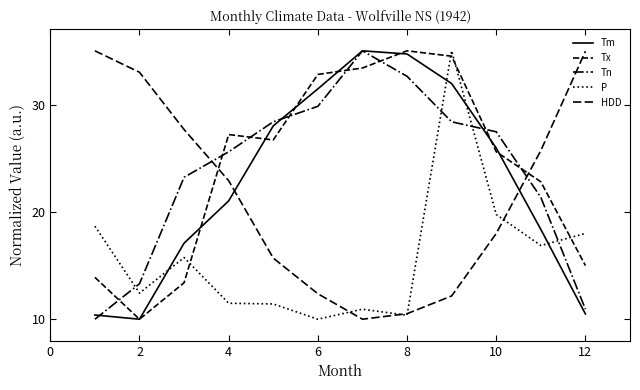

What is the sum of all P values?

190.7